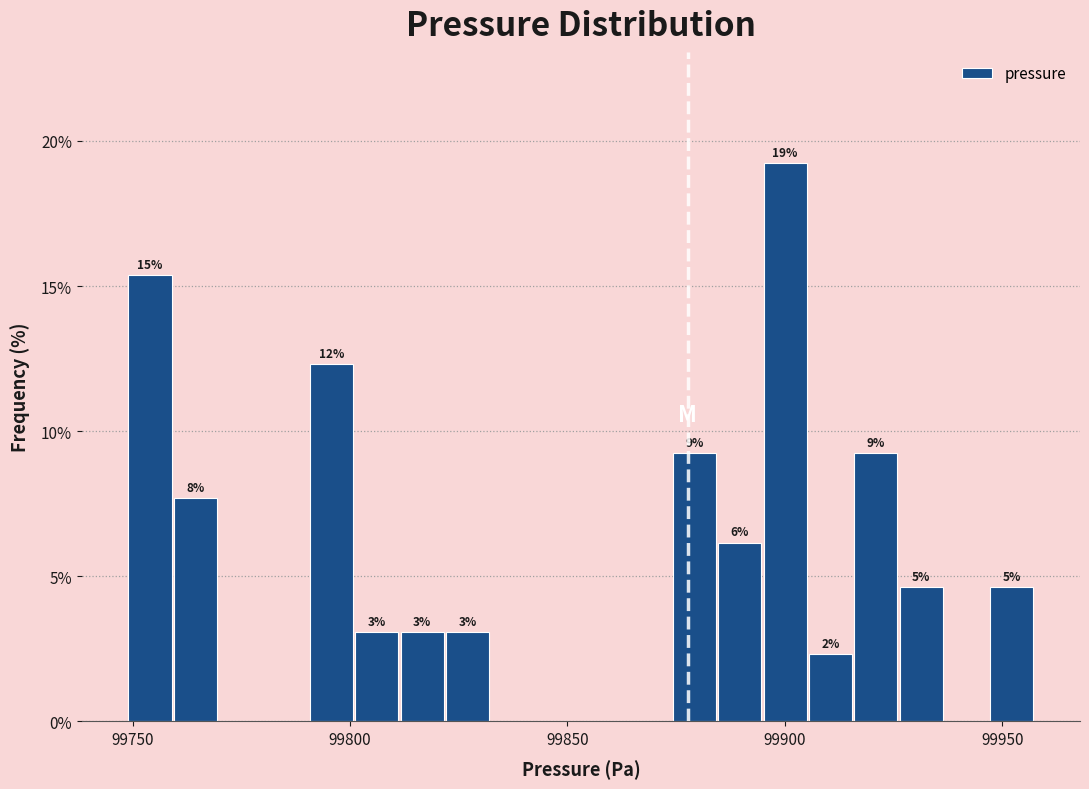

Read against the x-axis, roughly where is the centre of the tallest bar?

99900